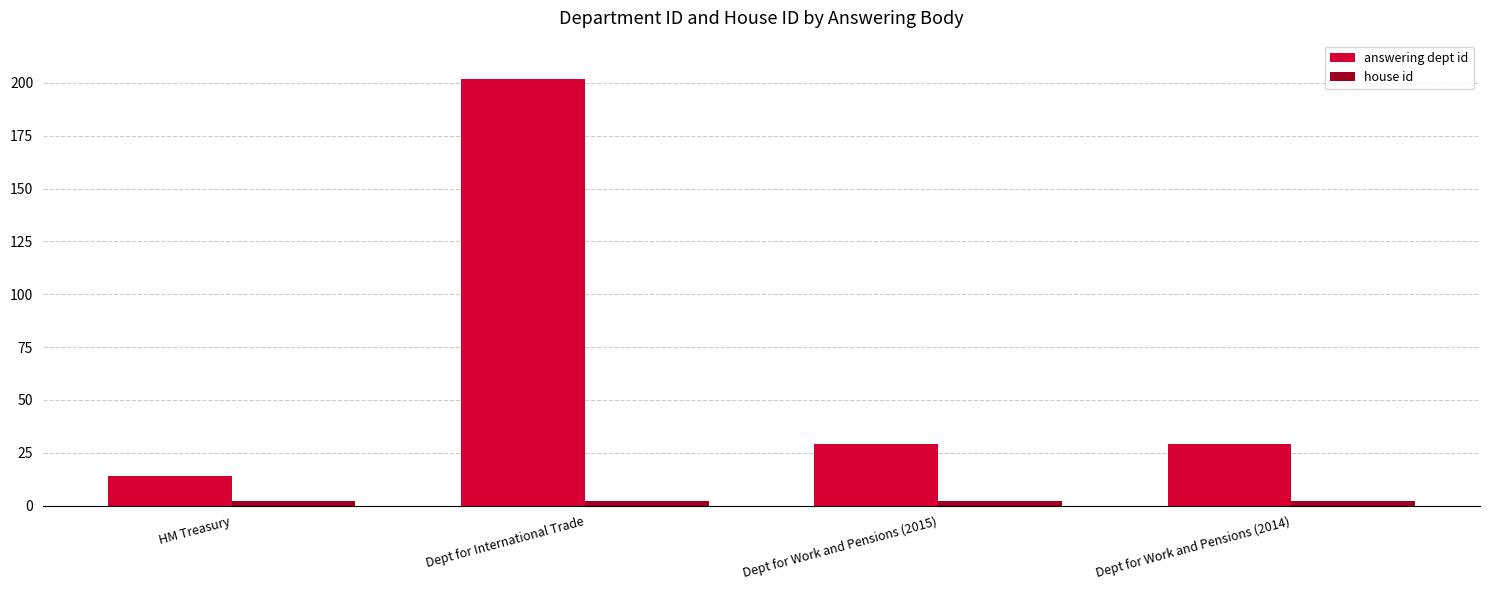

At which category does the chart reach its peak across all series?

Dept for International Trade